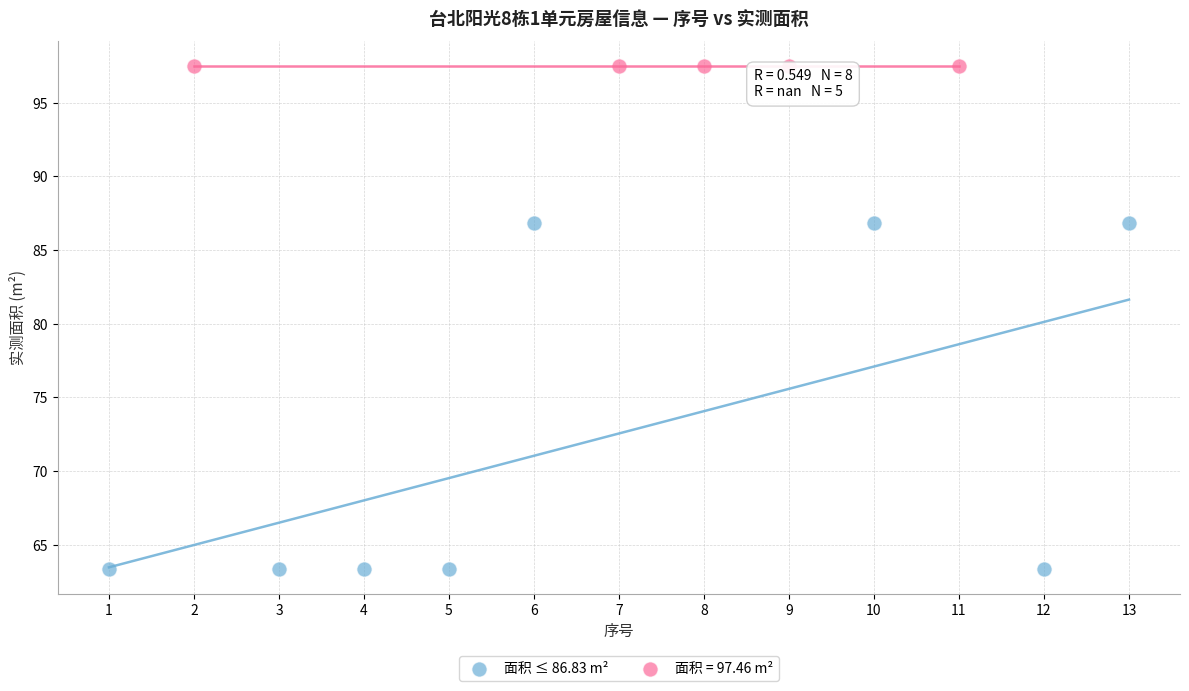

Which series reaches the minimum Y coordinate?

面积 ≤ 86.83 m²